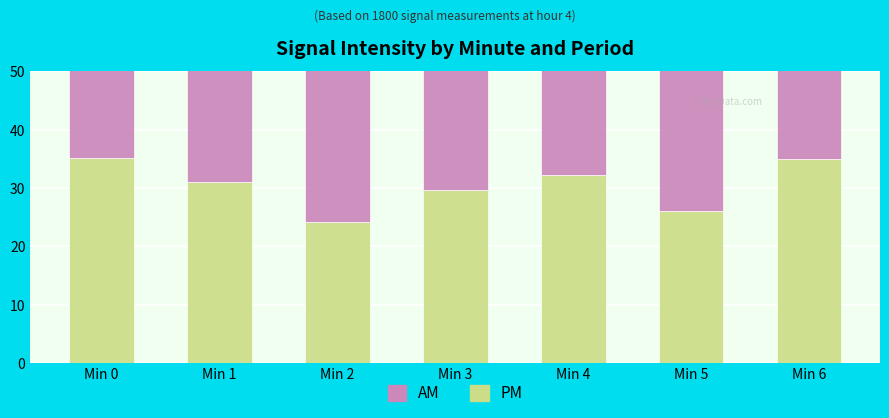

What is the maximum value shown in the chart?

35.2